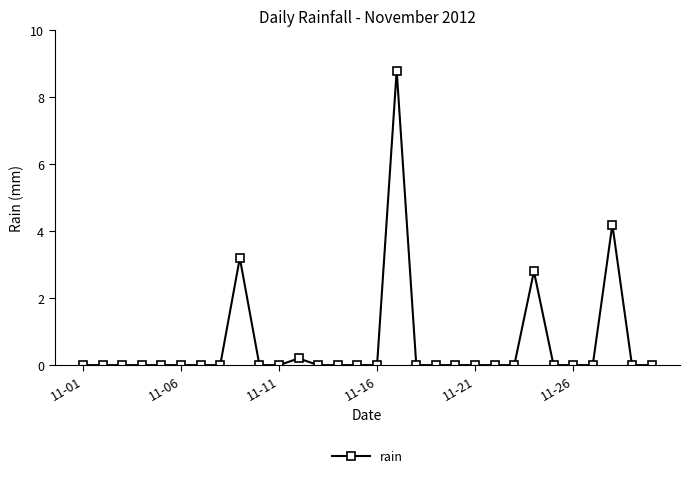

Count the number of categories in the chart.

30